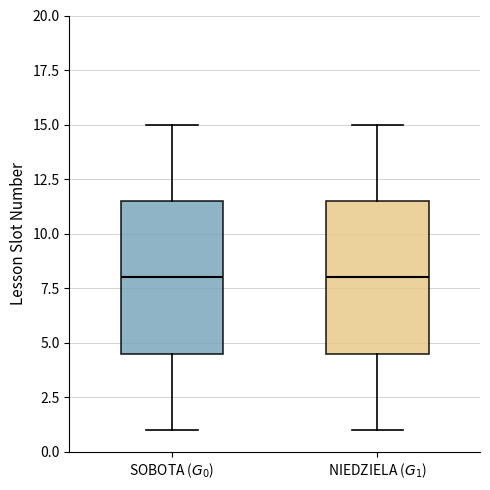

Reading left to right, transcribe this box plot: for each box, give where its median line is, the range the box spans, and where its two whiskers end, as read against the y-axis. The values are not printed on the chart, so give them approximately, as read against the axis.

SOBOTA ($G_0$): median 8.0, box 4.5 to 11.5, whiskers 1.0 to 15.0
NIEDZIELA ($G_1$): median 8.0, box 4.5 to 11.5, whiskers 1.0 to 15.0